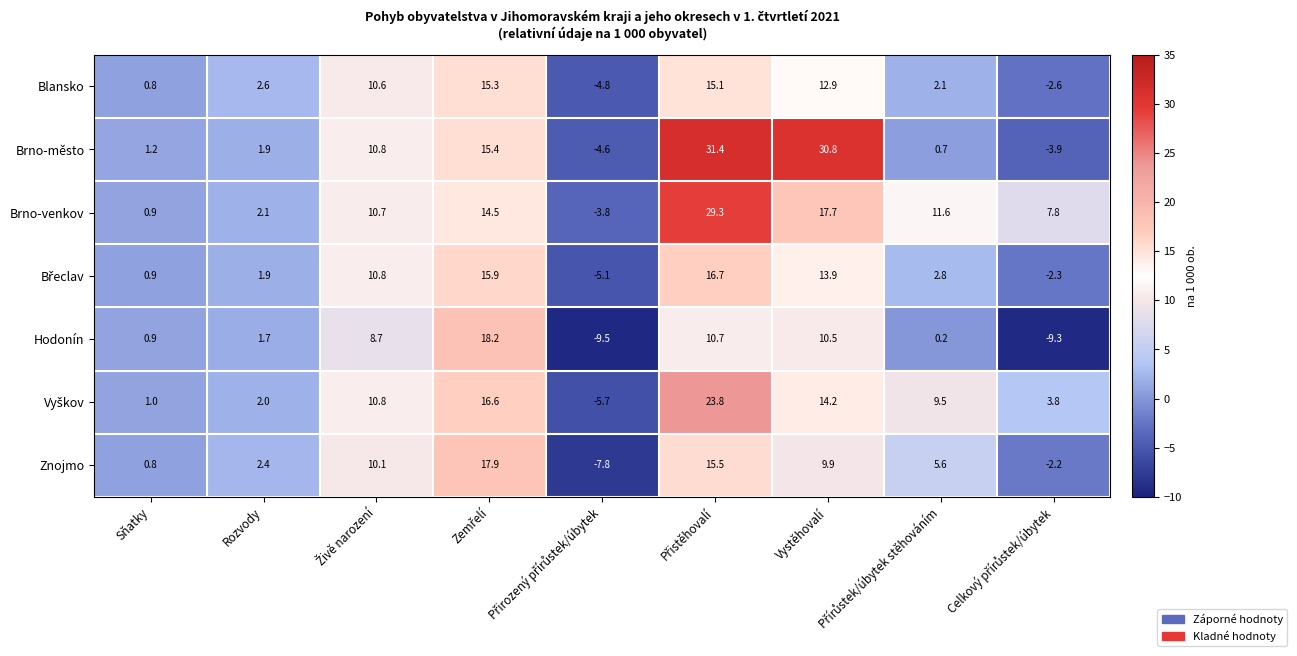

What is the smallest value displayed?

-9.5